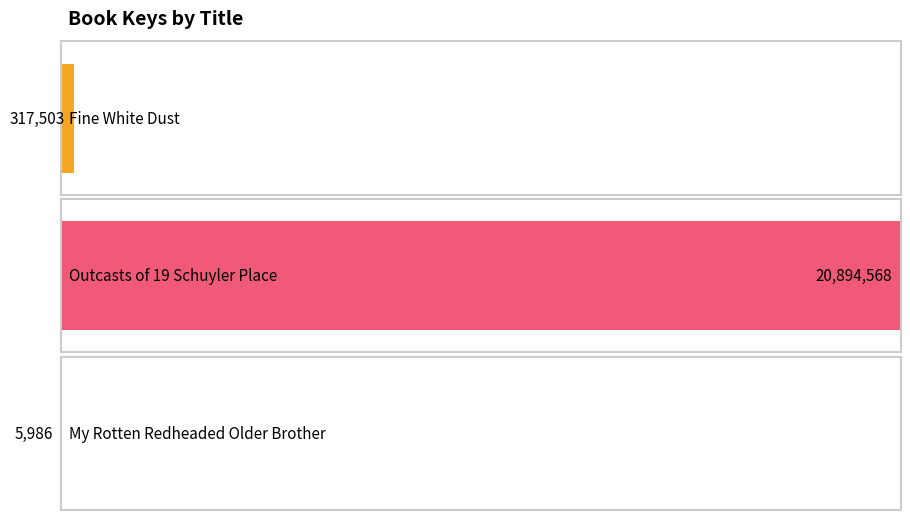

The value at Fine White Dust is 158634. True or false?

False